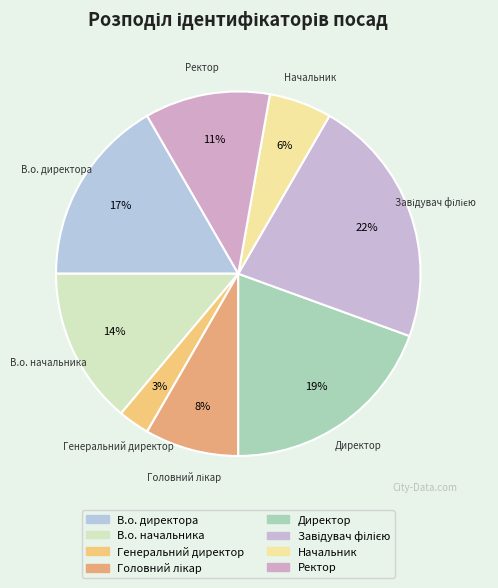

Is it true that Директор is 19% of the pie?

True